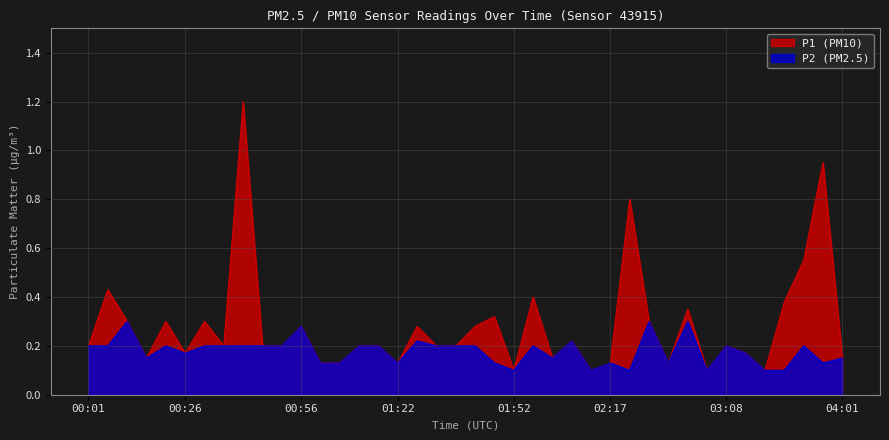

What is the label of the 7th point from the right?

03:08